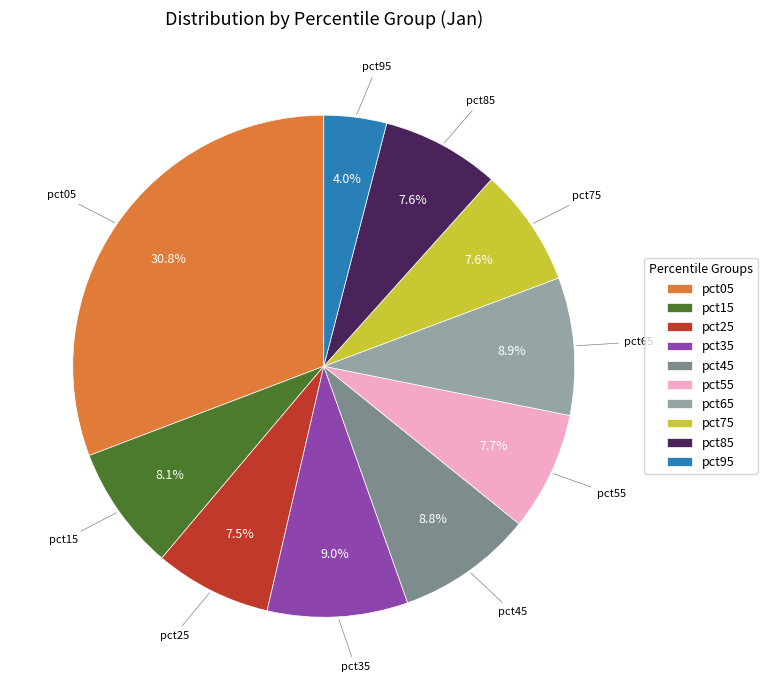

How many slices are in this pie chart?

10